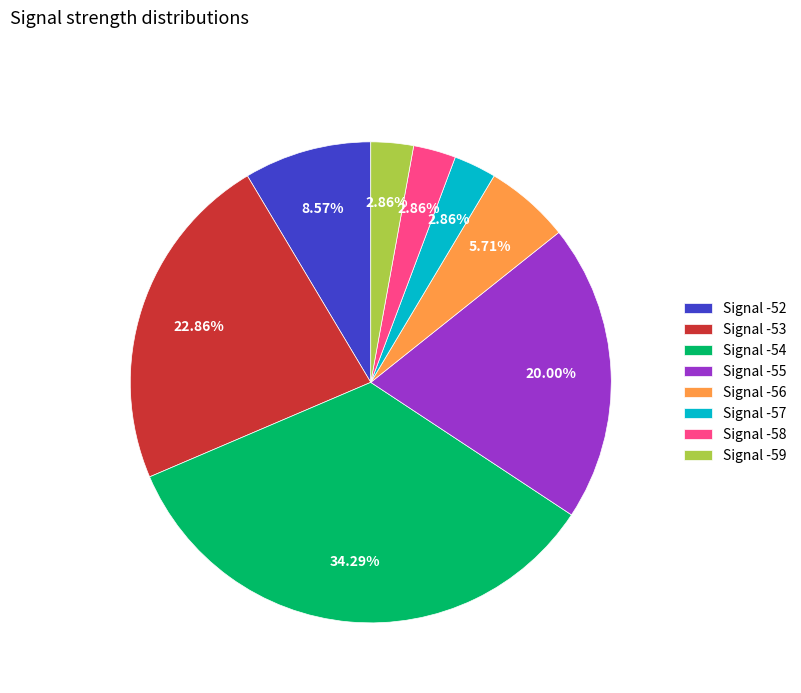

How many segments does this pie chart have?

8